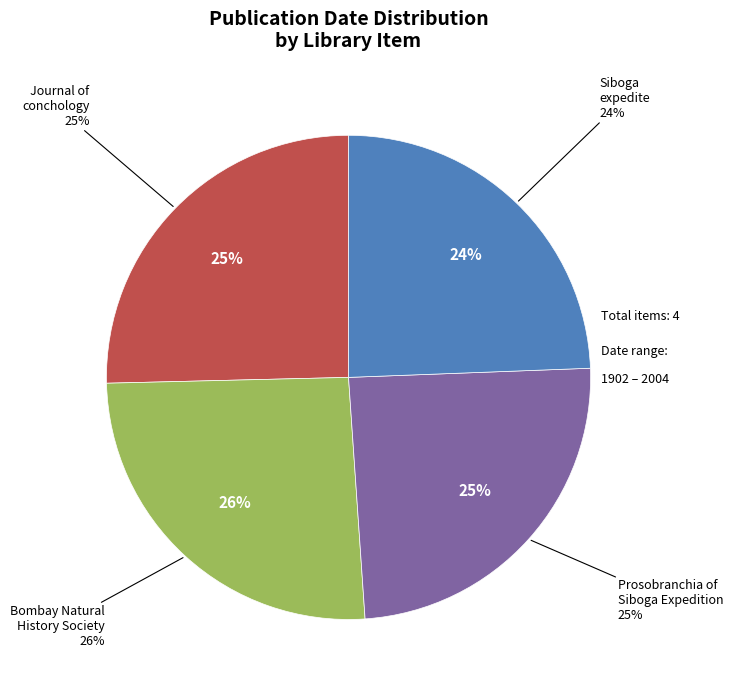

Is there a majority slice in this chart?

No